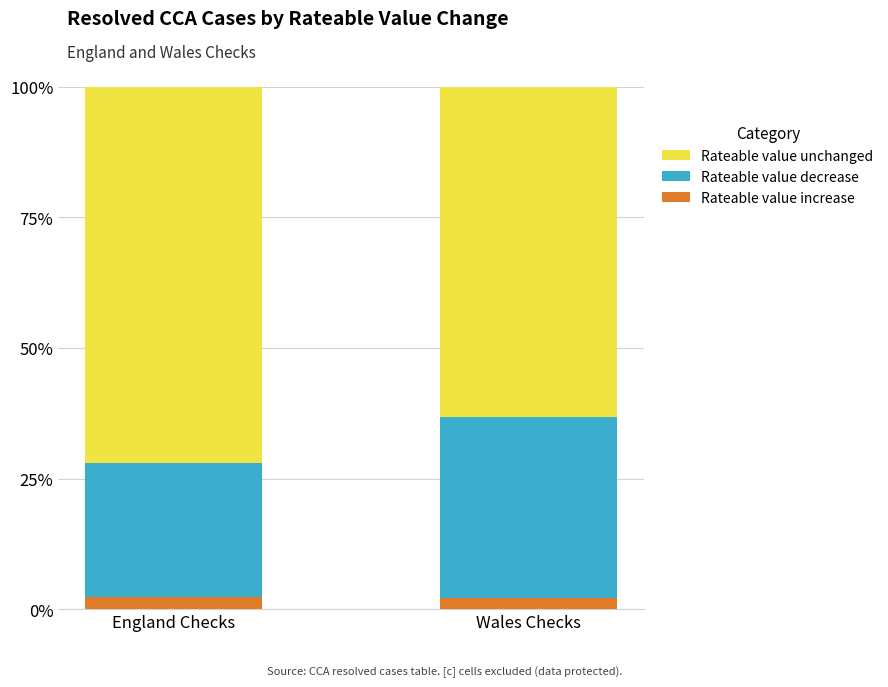

What is the minimum value for Rateable value increase?

2.2